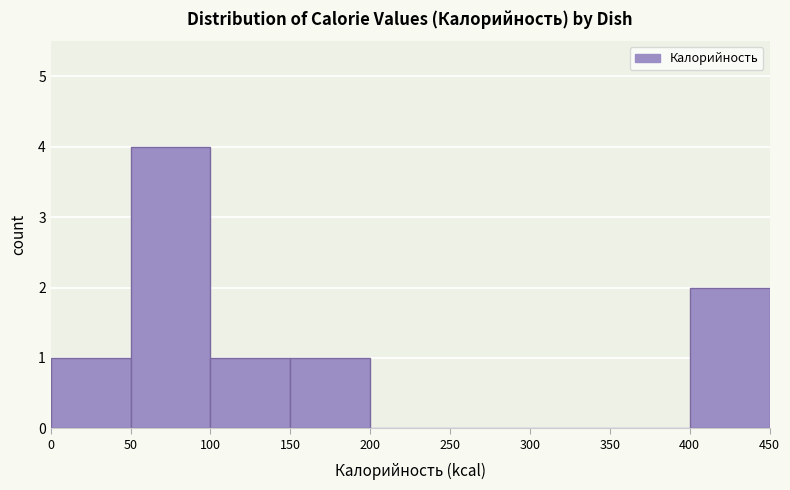

How tall is the bar that spans 150 to 200 on the x-axis? The values are not printed on the chart, so give them approximately, as read against the axis.

1